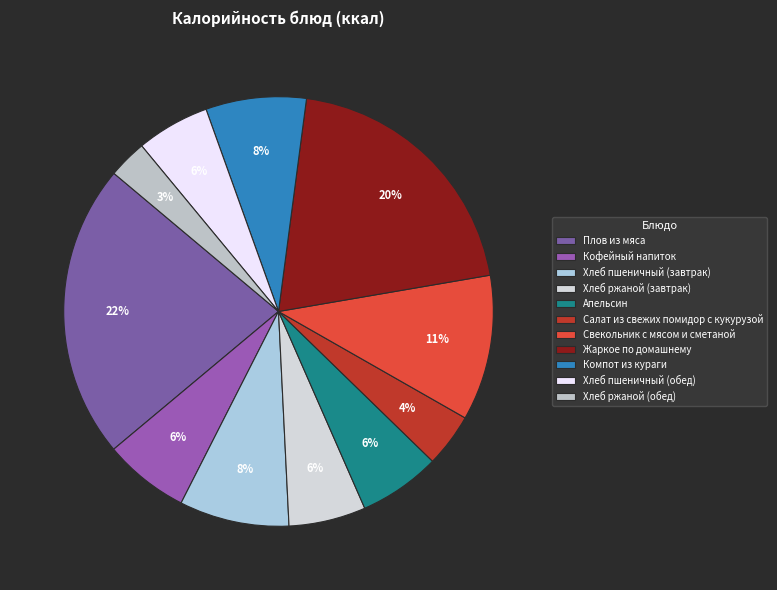

To the nearest percent, what is the difference between the Кофейный напиток and Хлеб пшеничный (обед) slice percentages?

1%